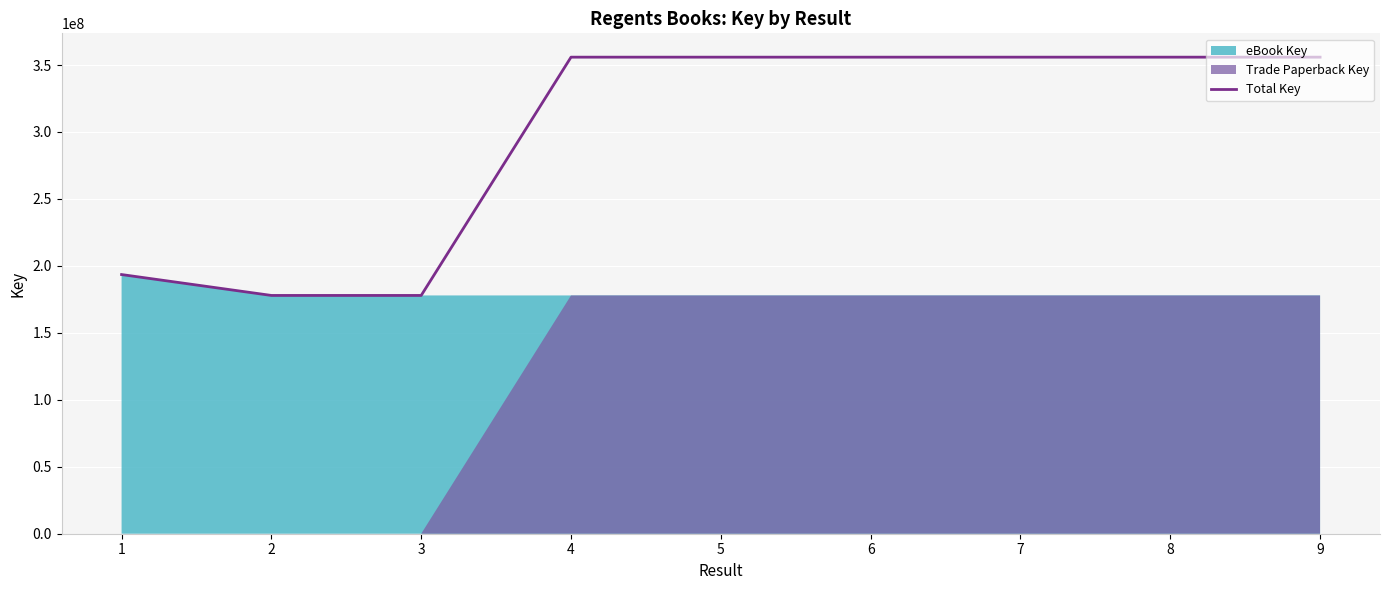

True or false: the data shows 355861210 at 7.

True